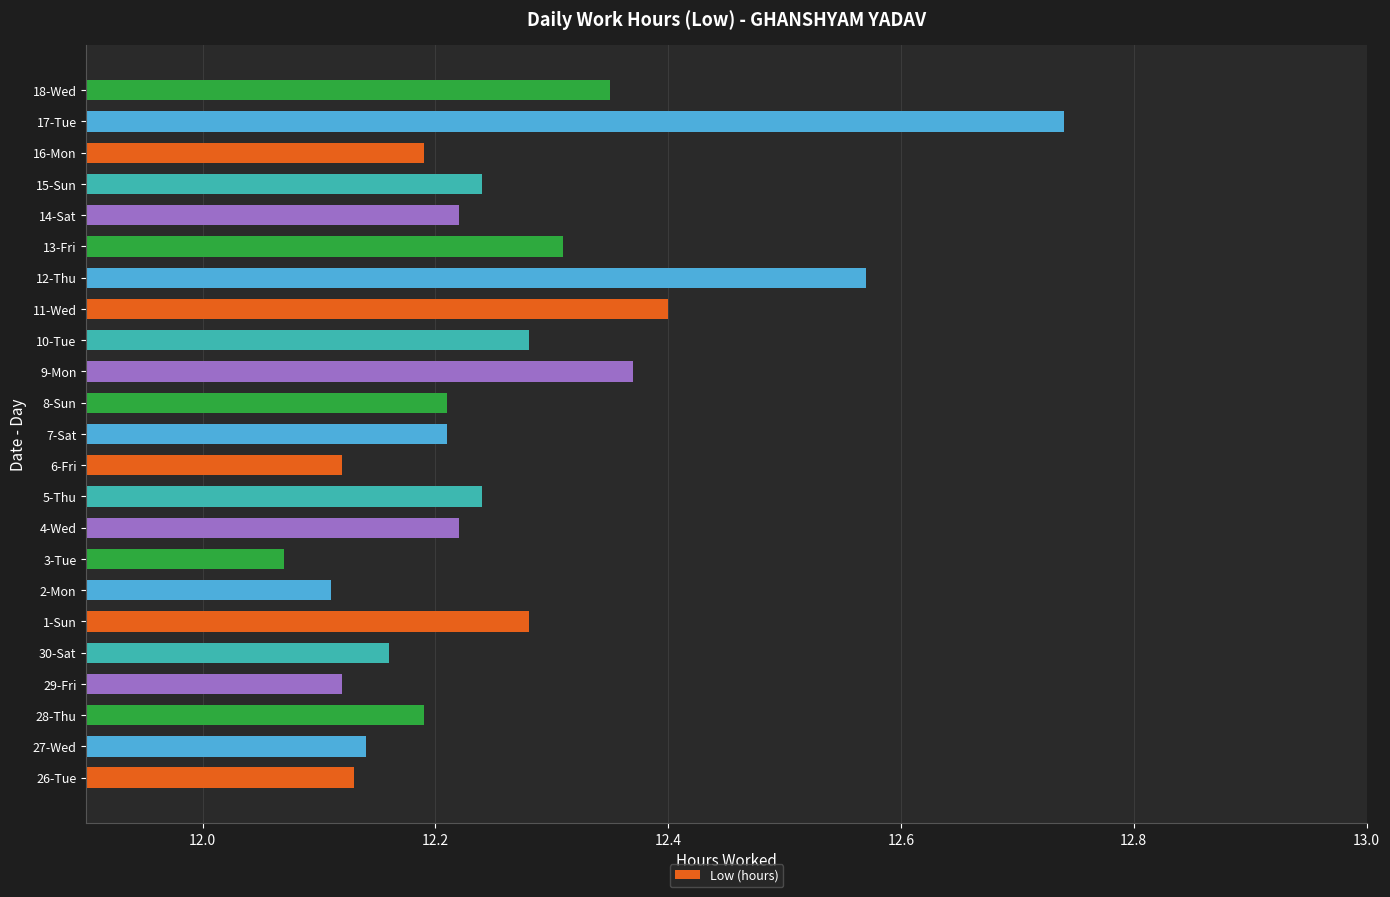

What is the sum of the values at 6-Fri and 13-Fri?

24.4